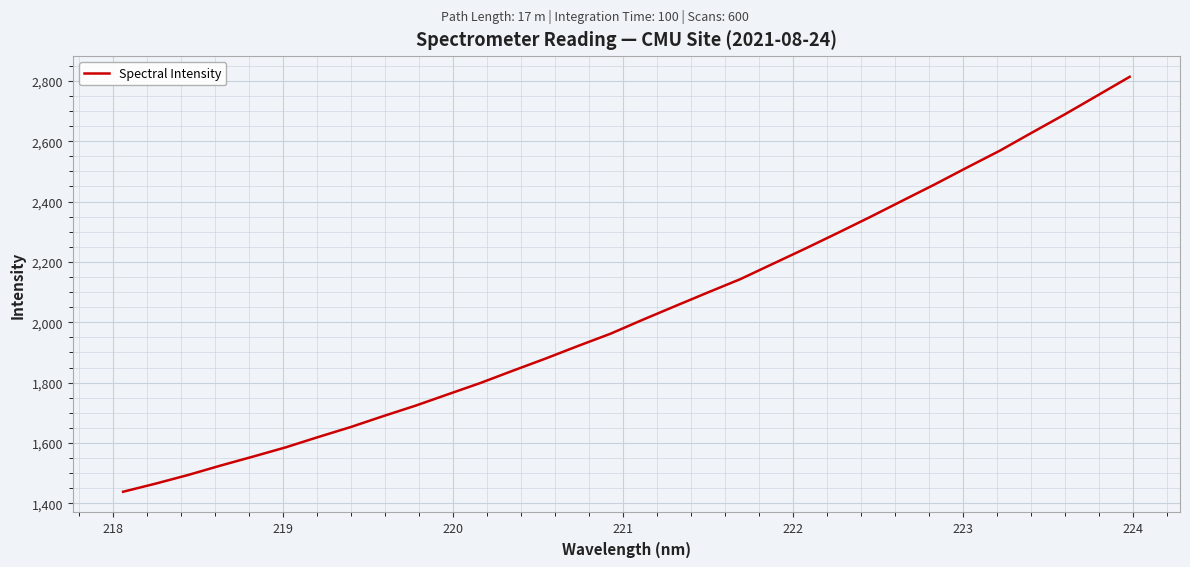

What is the difference between the maximum and minimum values?

1374.8